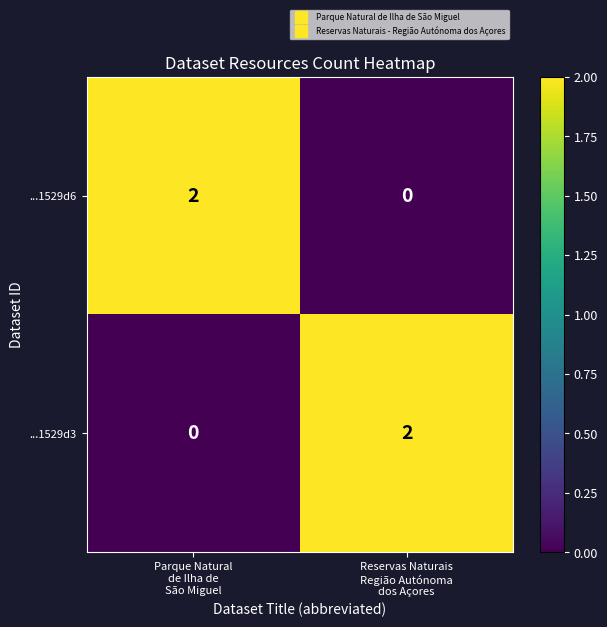

Reading left to right, extract all data points from this chart.

...1529d6: 2	0
...1529d3: 0	2